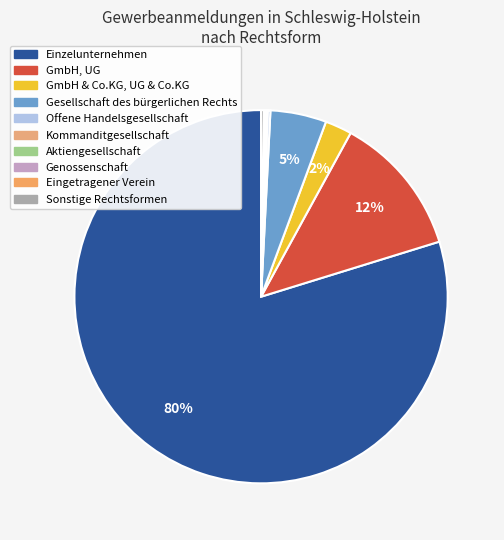

To the nearest percent, what percentage of the pie is GmbH, UG?

12%